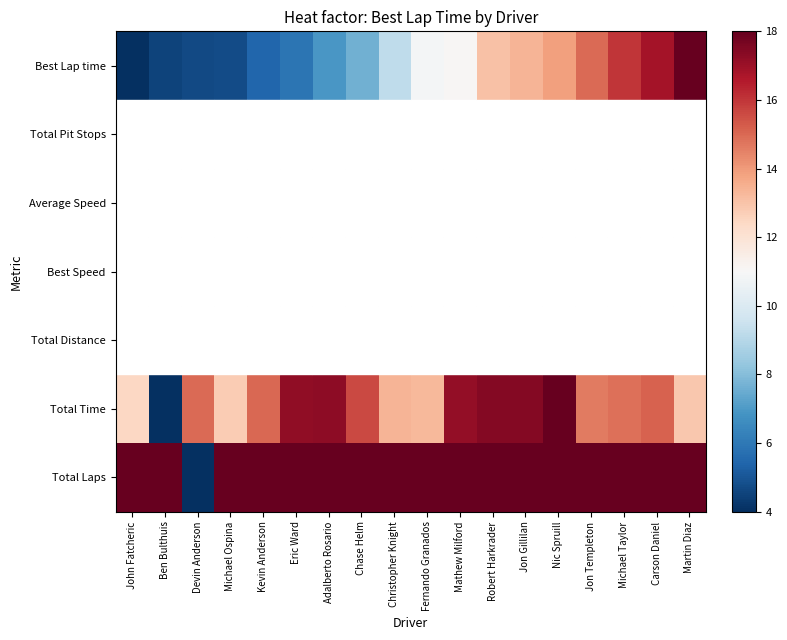

Reading right to left, extract all data points from this chart.

Best Lap time: Martin Diaz=18.0	Carson Daniel=16.8	Michael Taylor=16.0	Jon Templeton=15.0	Nic Spruill=13.9	Jon Gillilan=13.4	Robert Harkrader=13.1	Mathew Milford=11.1	Fernando Granados=10.9	Christopher Knight=9.2	Chase Helm=7.6	Adalberto Rosario=6.9	Eric Ward=5.9	Kevin Anderson=5.5	Michael Ospina=4.7	Devin Anderson=4.7	Ben Bulthuis=4.5	John Fatcheric=4.0
Total Pit Stops: Martin Diaz=4.0	Carson Daniel=4.0	Michael Taylor=4.0	Jon Templeton=4.0	Nic Spruill=4.0	Jon Gillilan=4.0	Robert Harkrader=4.0	Mathew Milford=4.0	Fernando Granados=4.0	Christopher Knight=4.0	Chase Helm=4.0	Adalberto Rosario=4.0	Eric Ward=4.0	Kevin Anderson=4.0	Michael Ospina=4.0	Devin Anderson=4.0	Ben Bulthuis=4.0	John Fatcheric=4.0
Average Speed: Martin Diaz=4.0	Carson Daniel=4.0	Michael Taylor=4.0	Jon Templeton=4.0	Nic Spruill=4.0	Jon Gillilan=4.0	Robert Harkrader=4.0	Mathew Milford=4.0	Fernando Granados=4.0	Christopher Knight=4.0	Chase Helm=4.0	Adalberto Rosario=4.0	Eric Ward=4.0	Kevin Anderson=4.0	Michael Ospina=4.0	Devin Anderson=4.0	Ben Bulthuis=4.0	John Fatcheric=4.0
Best Speed: Martin Diaz=4.0	Carson Daniel=4.0	Michael Taylor=4.0	Jon Templeton=4.0	Nic Spruill=4.0	Jon Gillilan=4.0	Robert Harkrader=4.0	Mathew Milford=4.0	Fernando Granados=4.0	Christopher Knight=4.0	Chase Helm=4.0	Adalberto Rosario=4.0	Eric Ward=4.0	Kevin Anderson=4.0	Michael Ospina=4.0	Devin Anderson=4.0	Ben Bulthuis=4.0	John Fatcheric=4.0
Total Distance: Martin Diaz=4.0	Carson Daniel=4.0	Michael Taylor=4.0	Jon Templeton=4.0	Nic Spruill=4.0	Jon Gillilan=4.0	Robert Harkrader=4.0	Mathew Milford=4.0	Fernando Granados=4.0	Christopher Knight=4.0	Chase Helm=4.0	Adalberto Rosario=4.0	Eric Ward=4.0	Kevin Anderson=4.0	Michael Ospina=4.0	Devin Anderson=4.0	Ben Bulthuis=4.0	John Fatcheric=4.0
Total Time: Martin Diaz=12.9	Carson Daniel=15.1	Michael Taylor=14.9	Jon Templeton=14.6	Nic Spruill=18.0	Jon Gillilan=17.5	Robert Harkrader=17.4	Mathew Milford=17.1	Fernando Granados=13.2	Christopher Knight=13.4	Chase Helm=15.6	Adalberto Rosario=17.3	Eric Ward=17.2	Kevin Anderson=15.0	Michael Ospina=12.8	Devin Anderson=15.0	Ben Bulthuis=4.0	John Fatcheric=12.4
Total Laps: Martin Diaz=18.0	Carson Daniel=18.0	Michael Taylor=18.0	Jon Templeton=18.0	Nic Spruill=18.0	Jon Gillilan=18.0	Robert Harkrader=18.0	Mathew Milford=18.0	Fernando Granados=18.0	Christopher Knight=18.0	Chase Helm=18.0	Adalberto Rosario=18.0	Eric Ward=18.0	Kevin Anderson=18.0	Michael Ospina=18.0	Devin Anderson=4.0	Ben Bulthuis=18.0	John Fatcheric=18.0